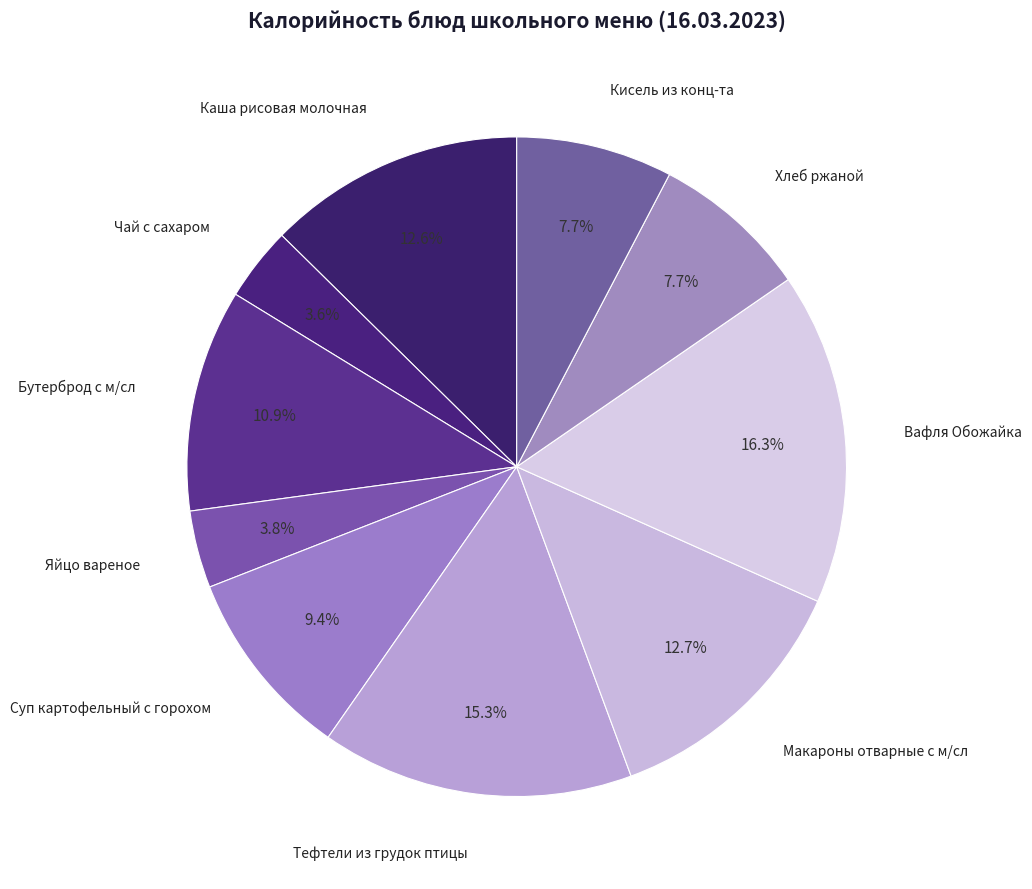

To the nearest percent, what percentage of the pie is Чай с сахаром?

4%